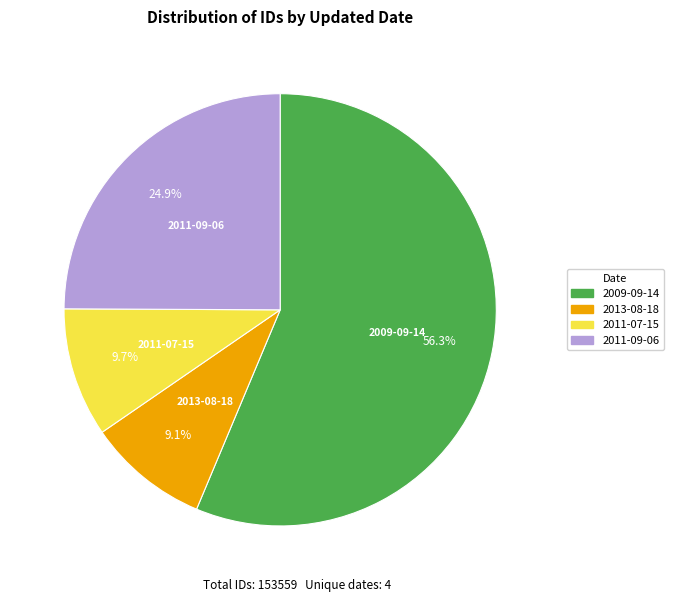

How many slices are in this pie chart?

4